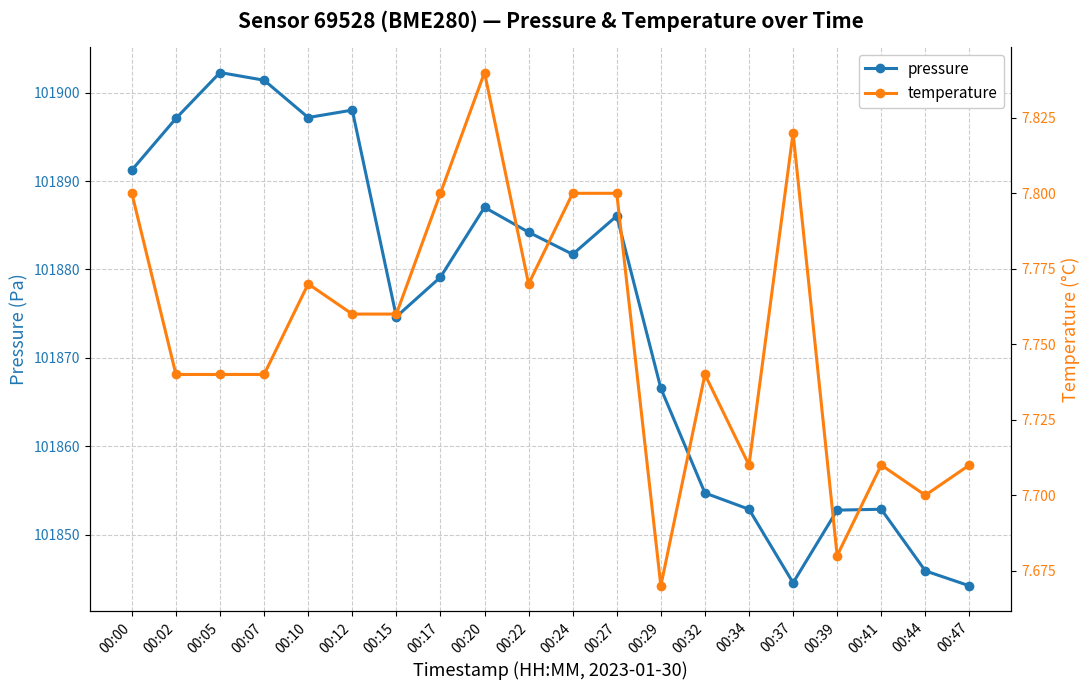

True or false: temperature has a value of 7.8 at 00:00.

True